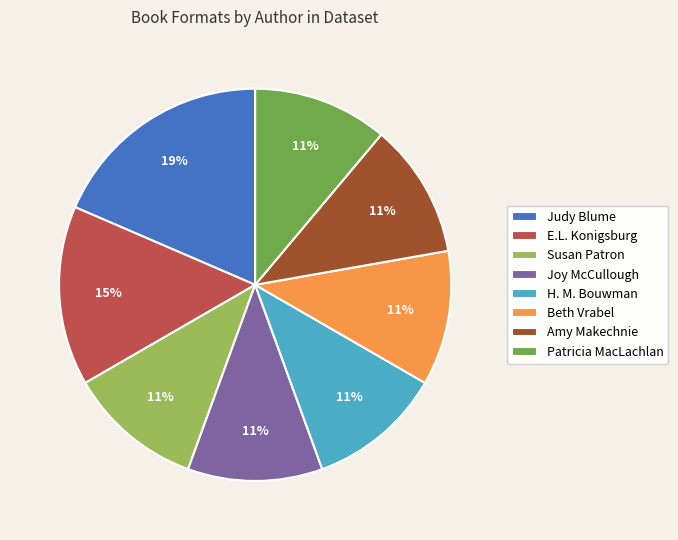

What is the largest slice in the pie chart?

Judy Blume